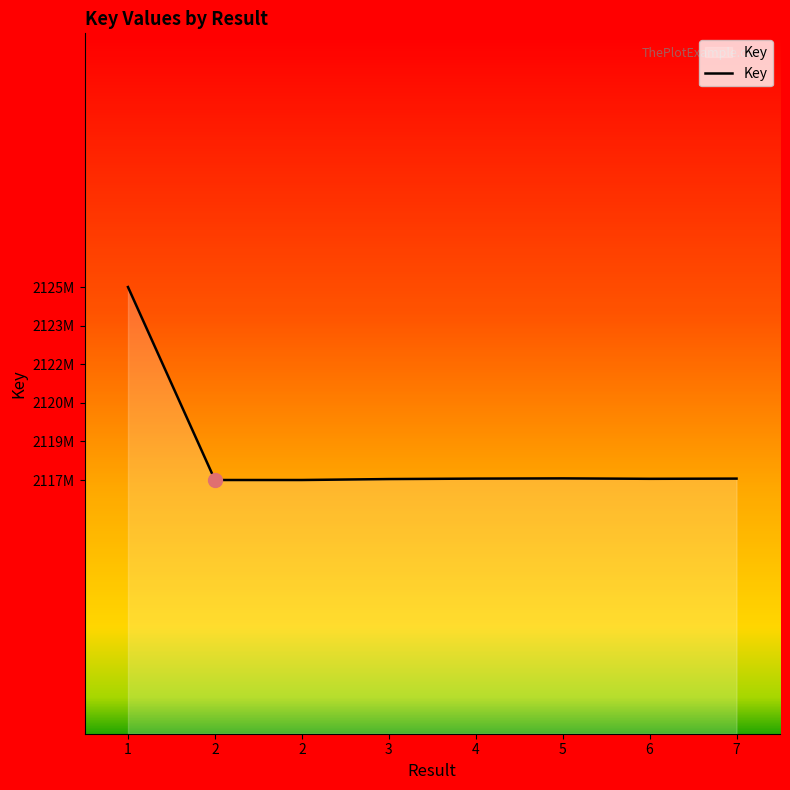

At which category does the chart reach its peak across all series?

1